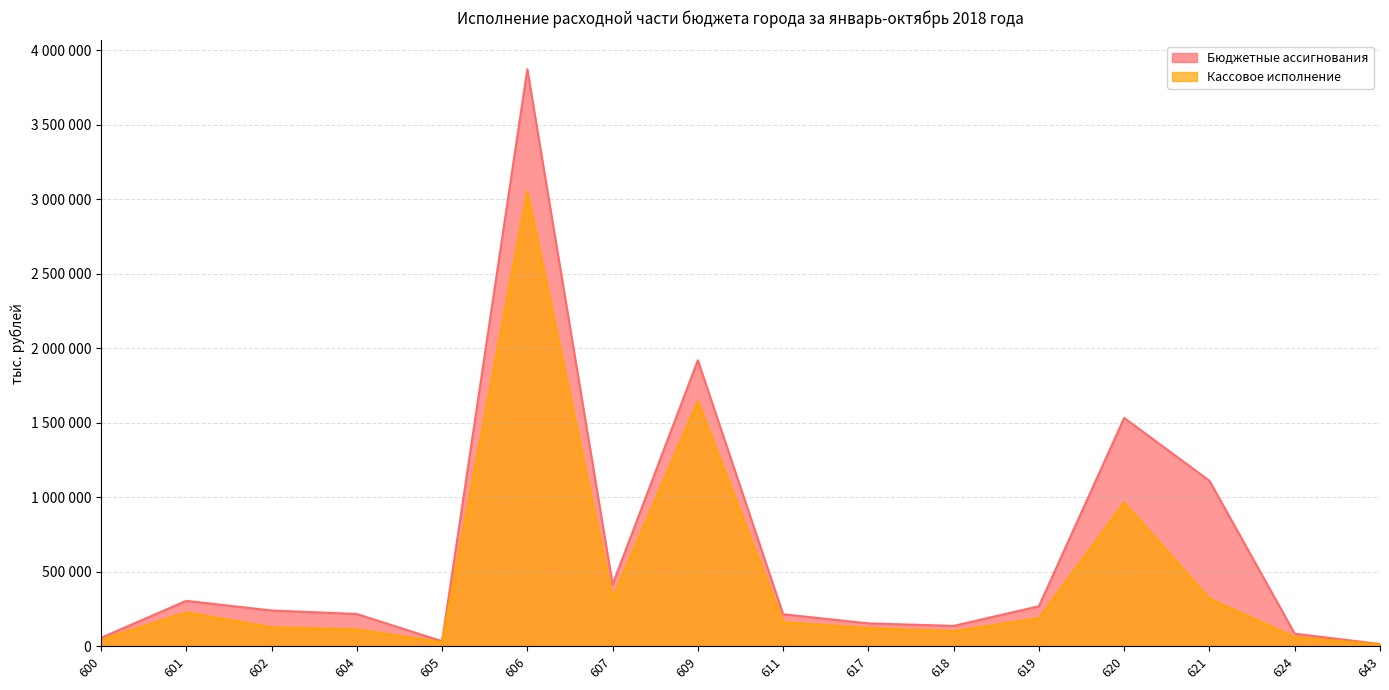

What is the lowest value of the Бюджетные ассигнования series?

14865